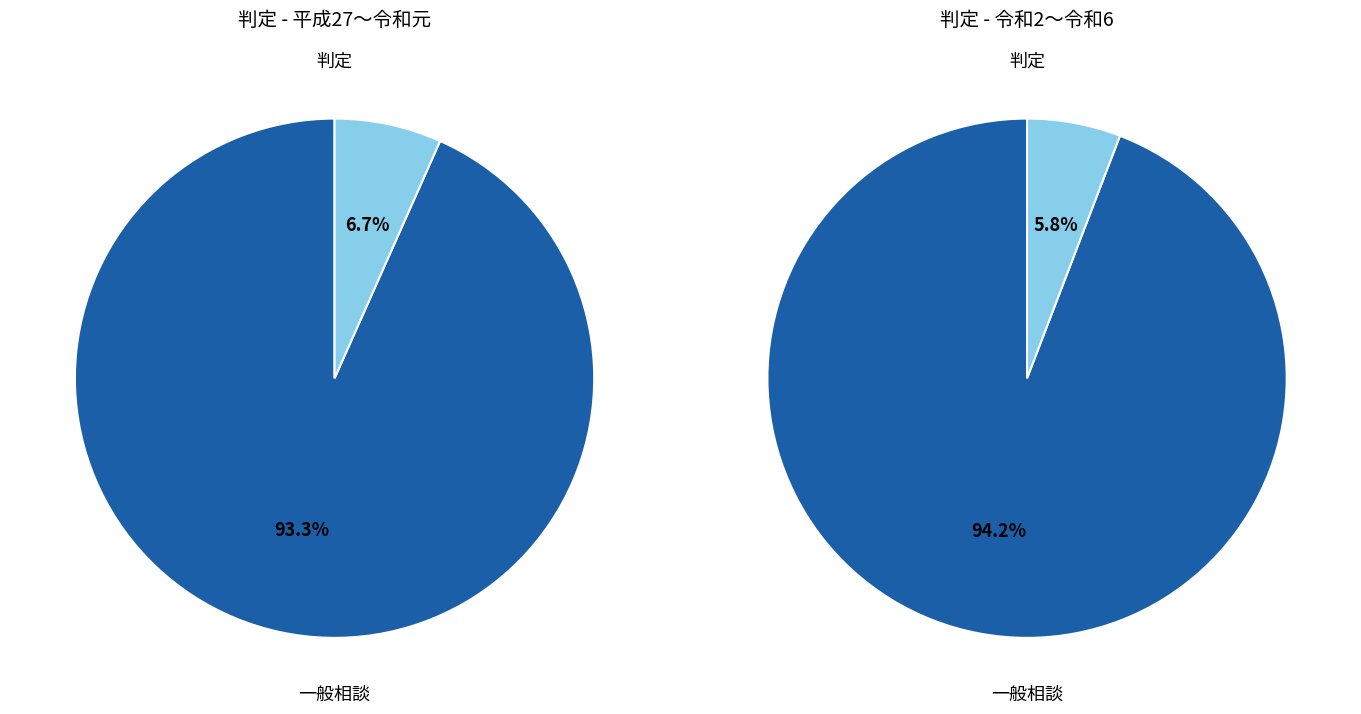

Does 3 account for over 50% of the chart?

No